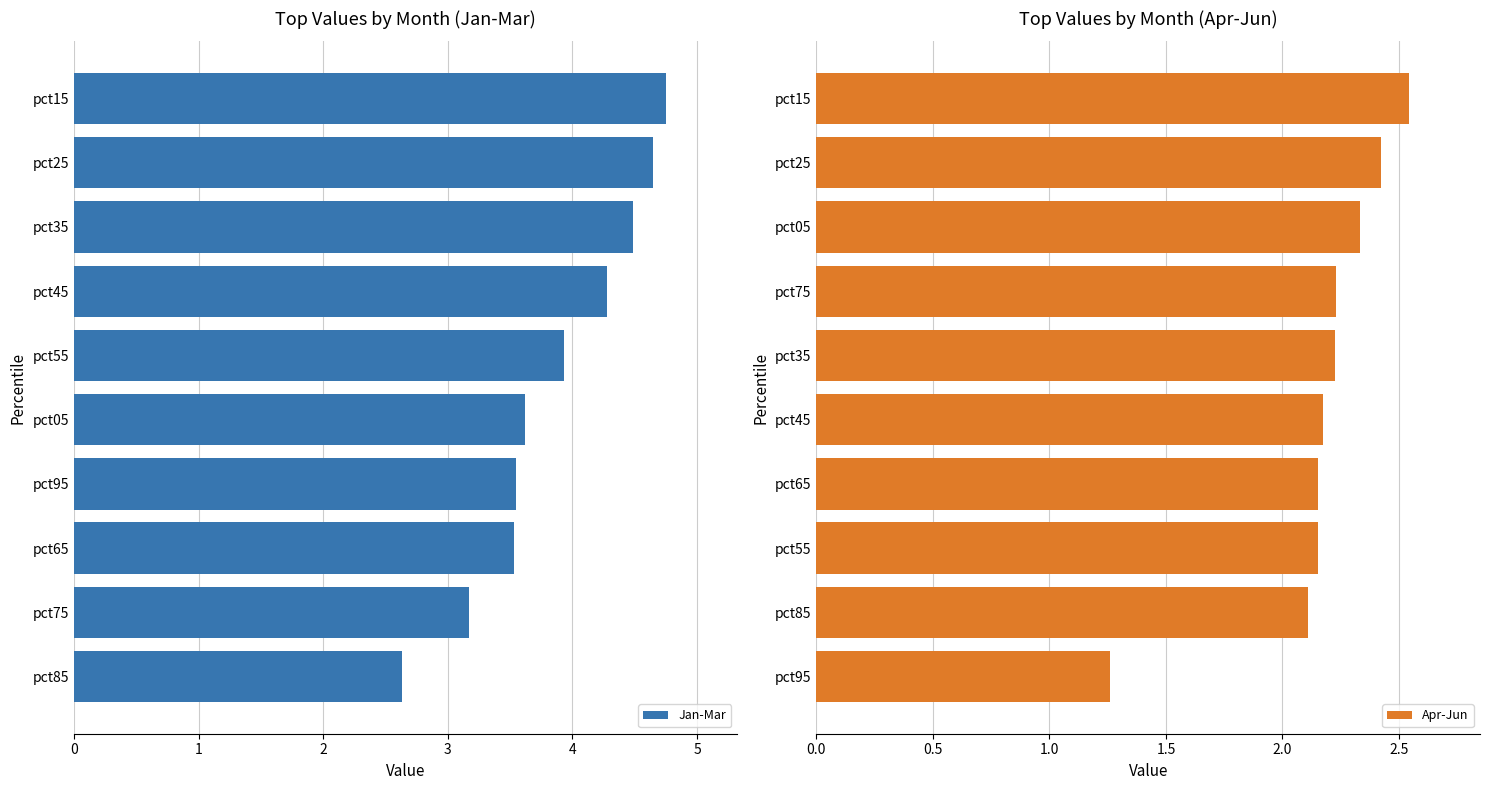

What is the difference between the second highest and minimum values in the Jan-Mar series?

2.0